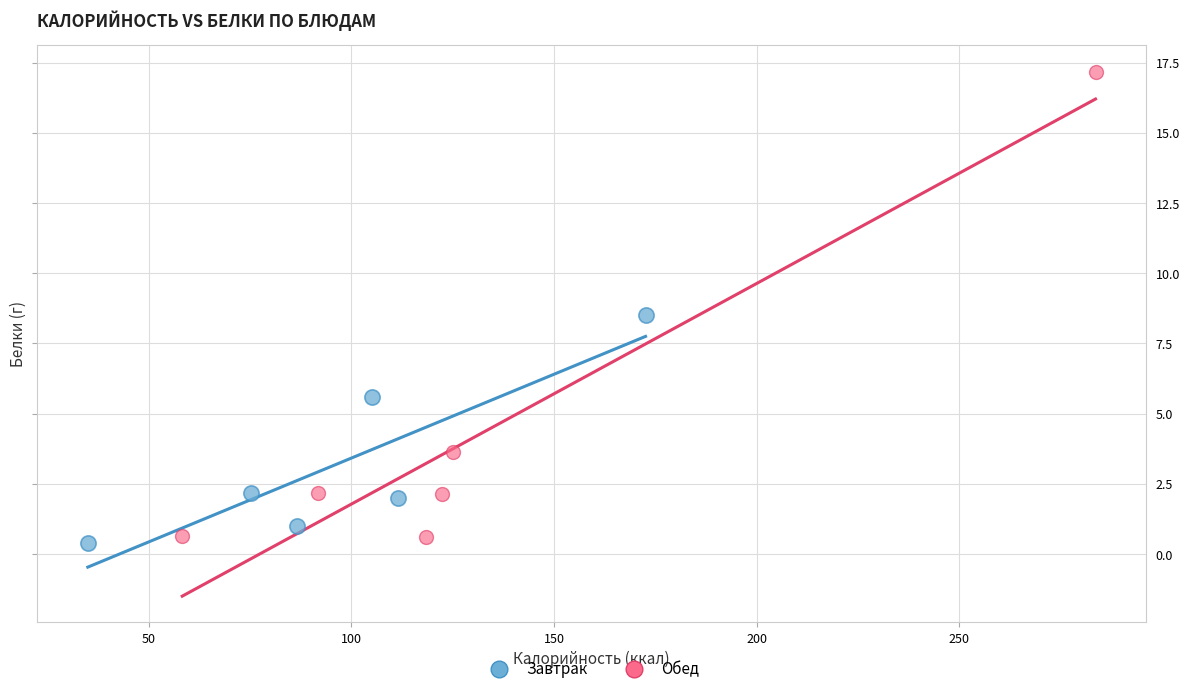

Which series reaches the maximum Y coordinate?

Обед